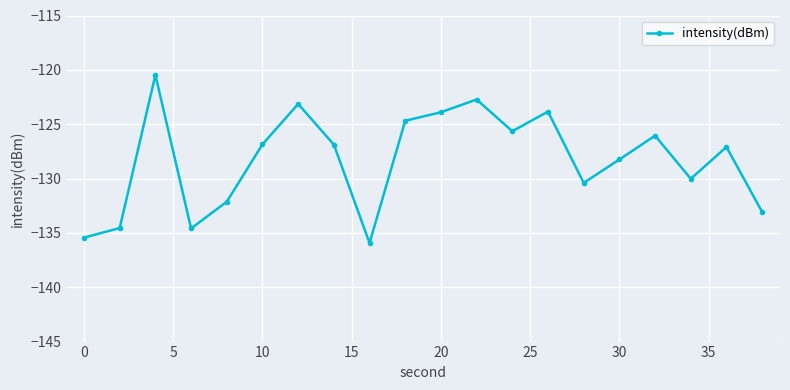

What is the smallest value displayed?

-135.9